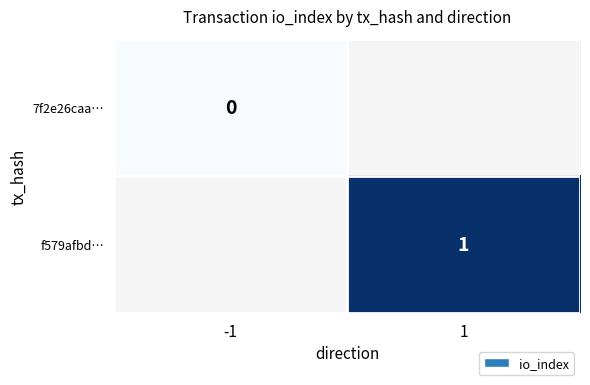

Is the value of 7f2e26caa… at -1 greater than the value of f579afbd… at 1?

No